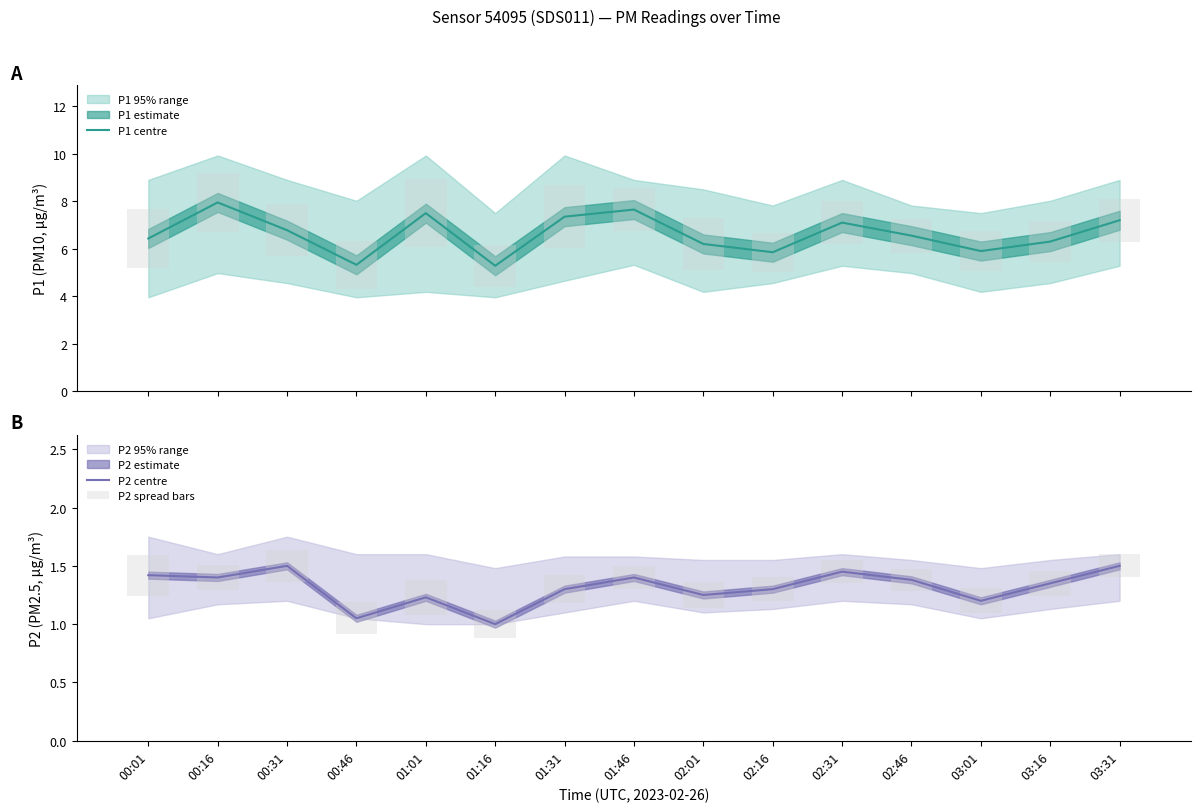

Which series has the largest total across all categories?

P1 centre